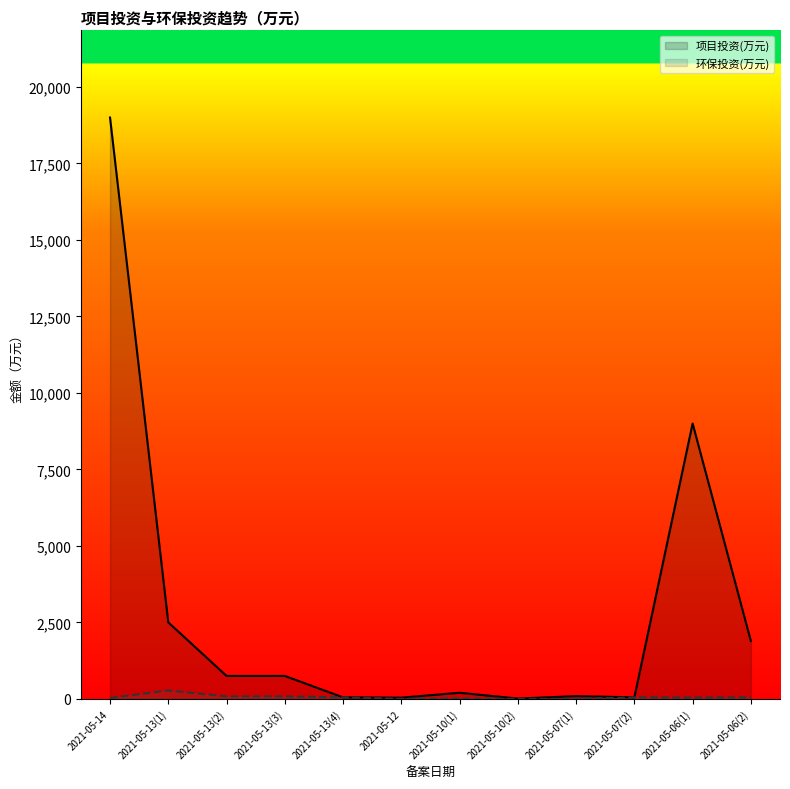

Is the value of 环保投资(万元) at 2021-05-13(2) greater than the value of 项目投资(万元) at 2021-05-10(2)?

Yes